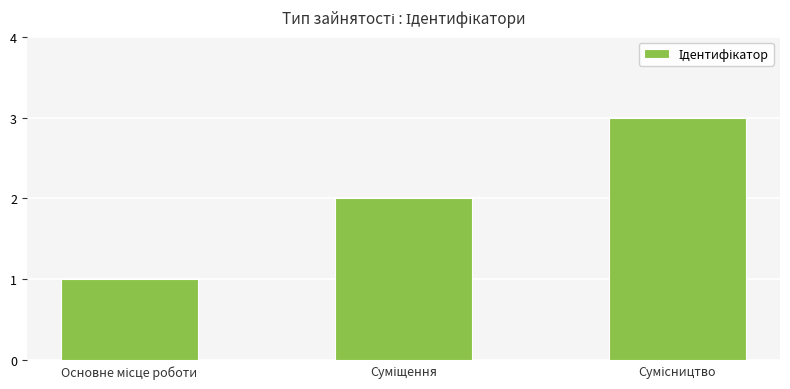

What is the greatest value displayed?

3